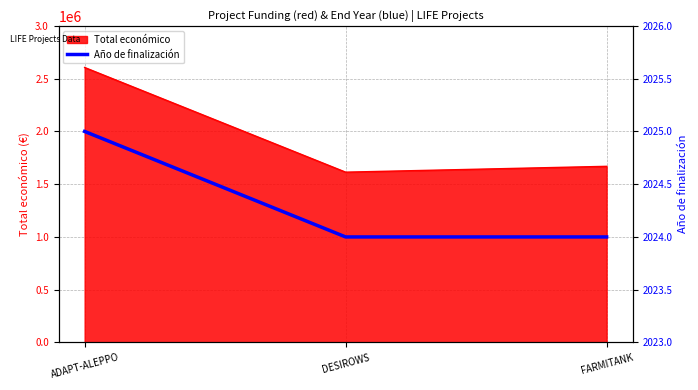

What is the label of the 3rd point from the left?

FARMITANK